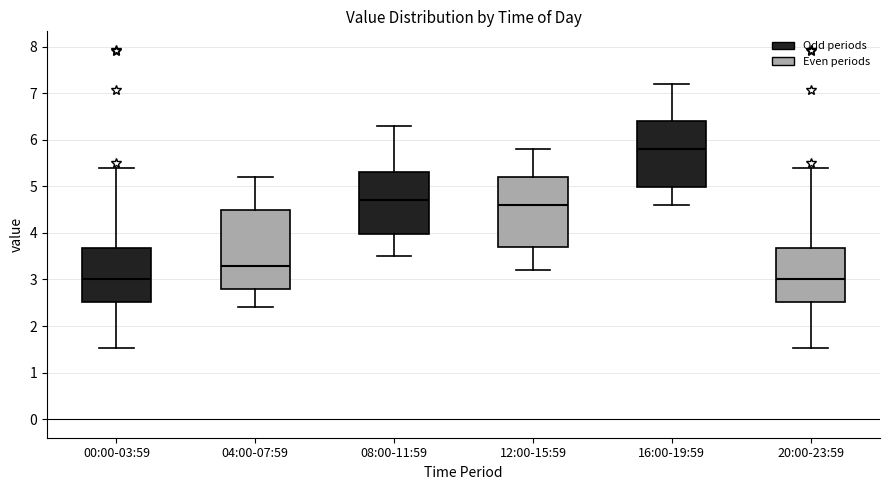

Which box is the tallest, from its lower edge to its upper edge?

04:00-07:59